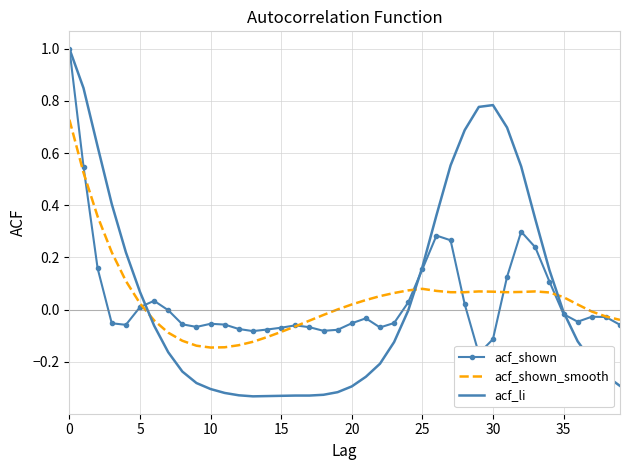

How many values in the acf_shown_smooth series are below 0?

16